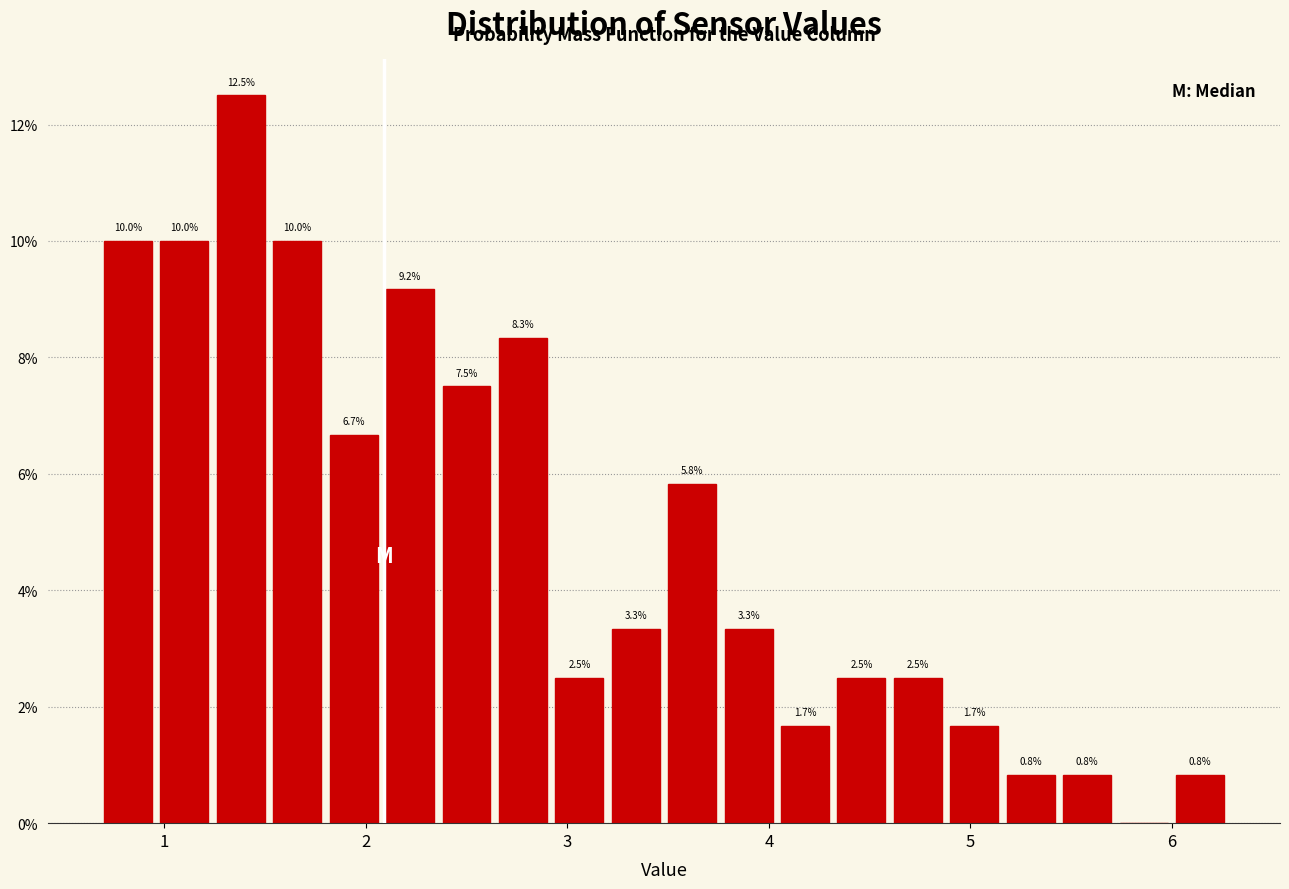

Read against the x-axis, roughly where is the centre of the tallest bar?

1.4